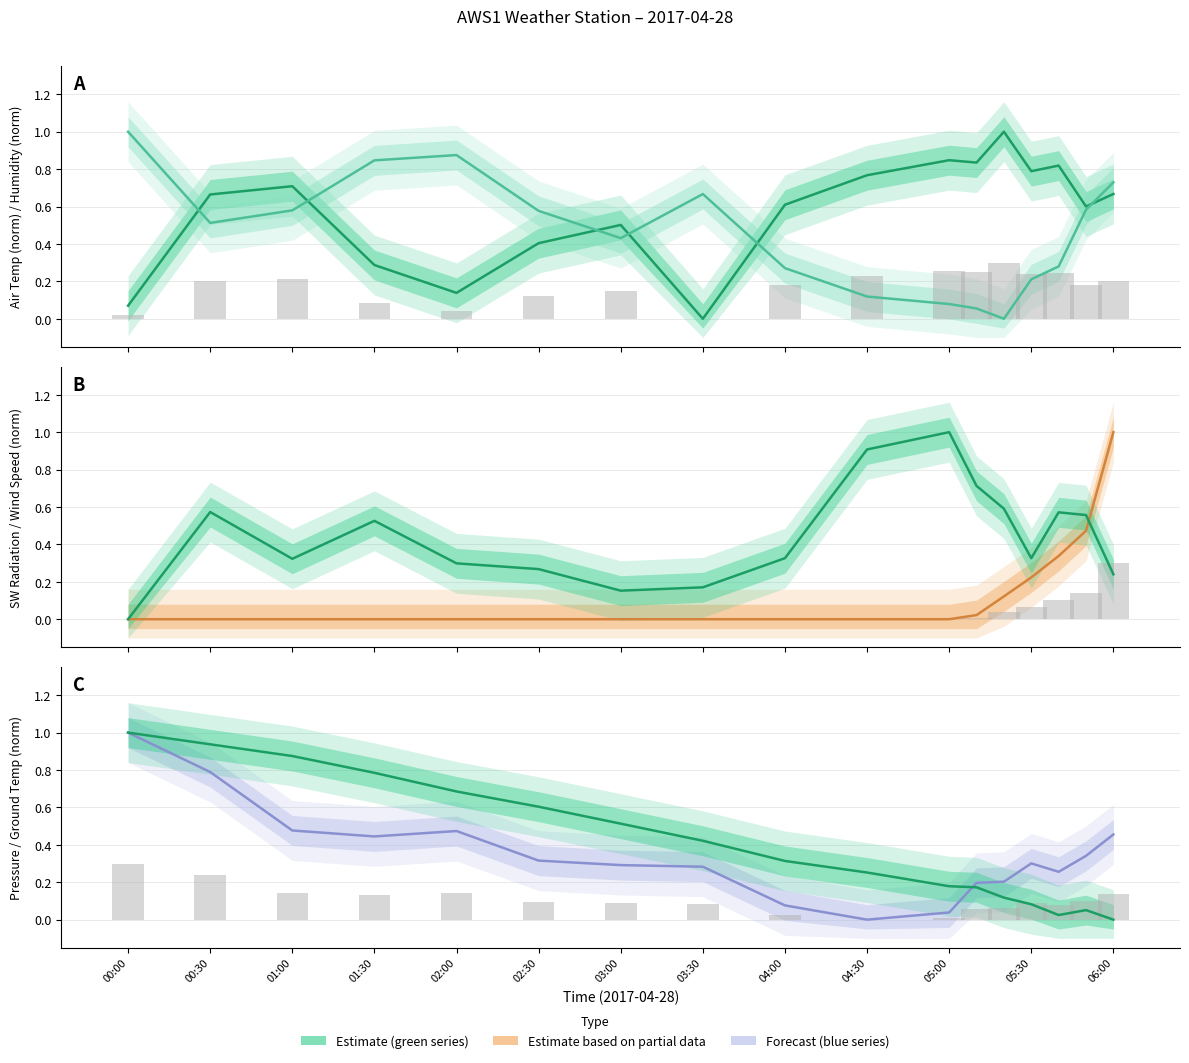

What is the value of the Ground_Temp_Avg bar at the 1st from the left?

1.0